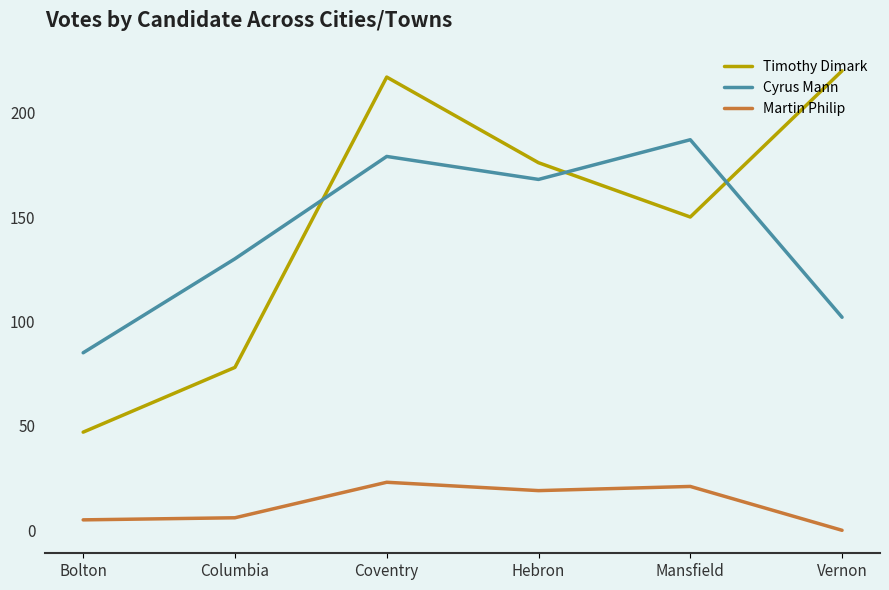

At which category does the chart reach its peak across all series?

Vernon